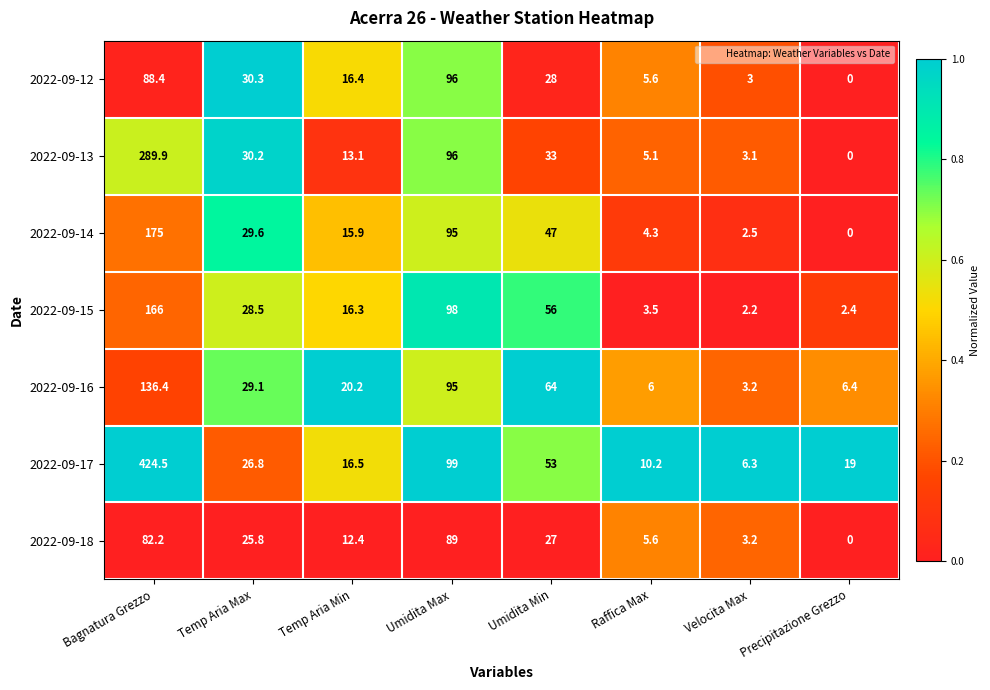

What is the maximum value shown in the chart?

424.5